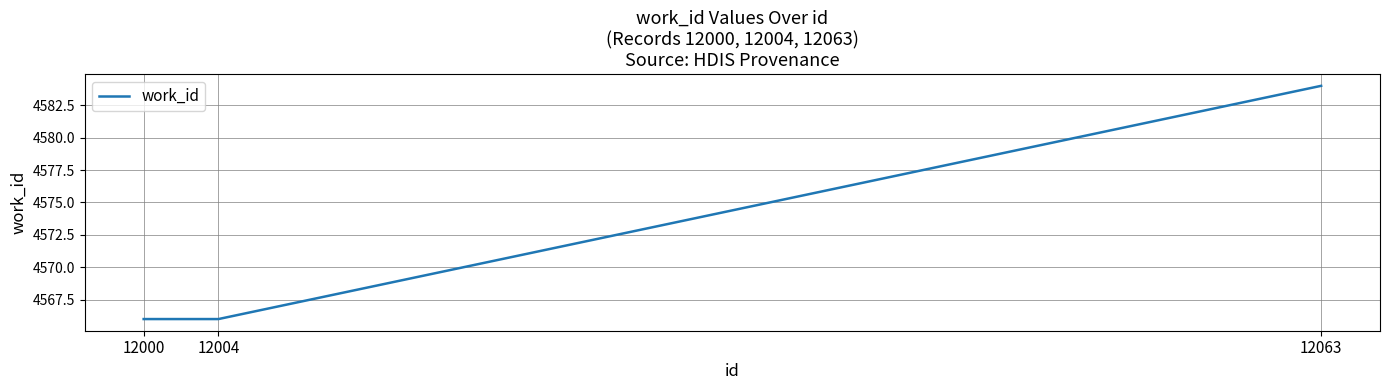

The chart shows a value of 1653 at 12004. True or false?

False